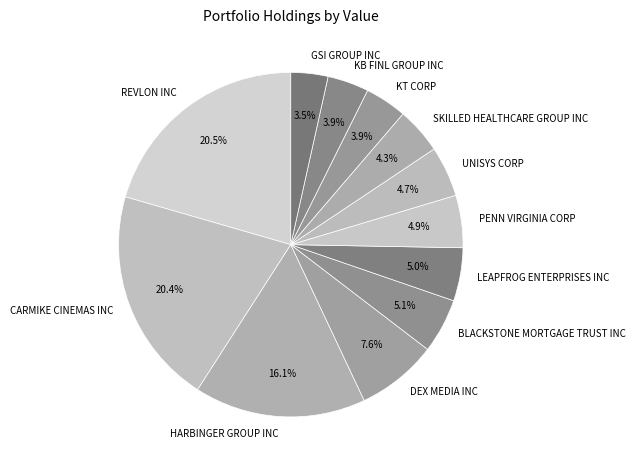

What is the ratio of the value at LEAPFROG ENTERPRISES INC to the value at PENN VIRGINIA CORP?

1.0